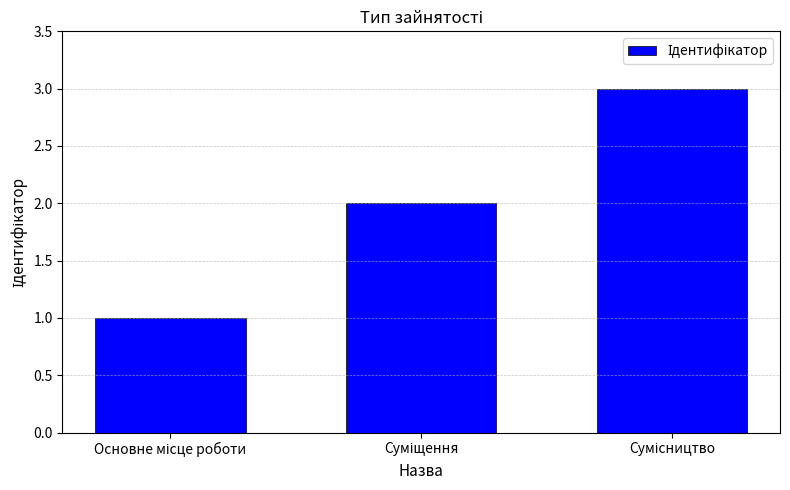

What is the maximum value shown in the chart?

3